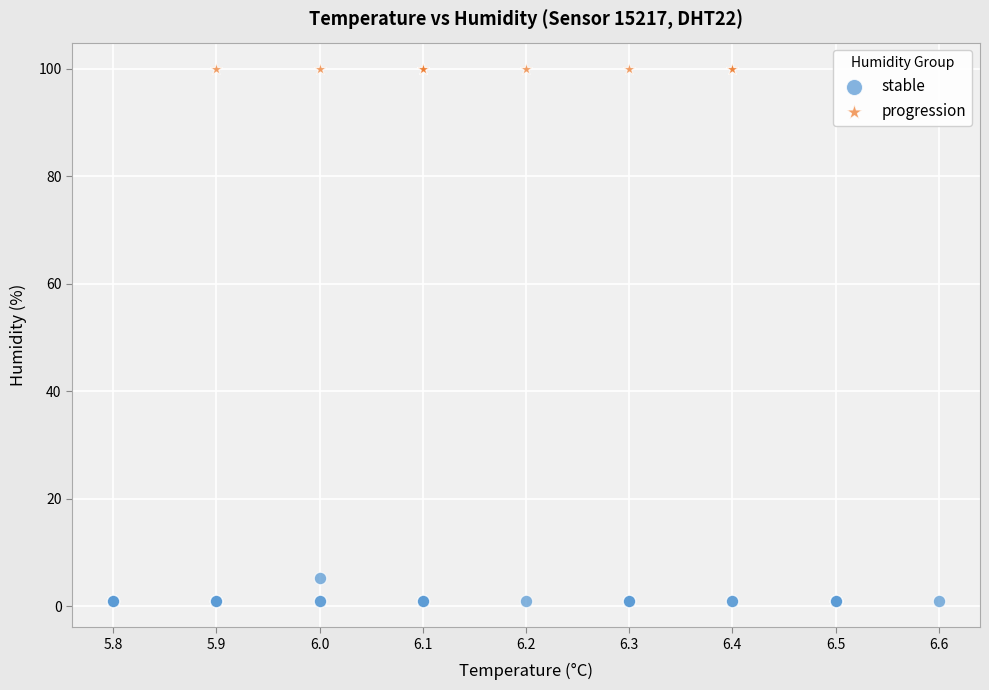

What are all the series names shown in the legend?

stable, progression